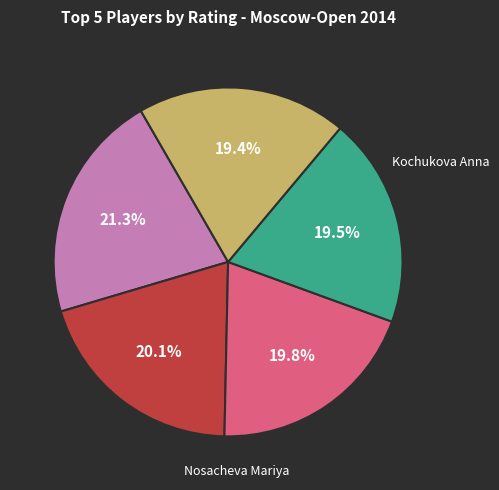

Count the number of slices in the pie.

5